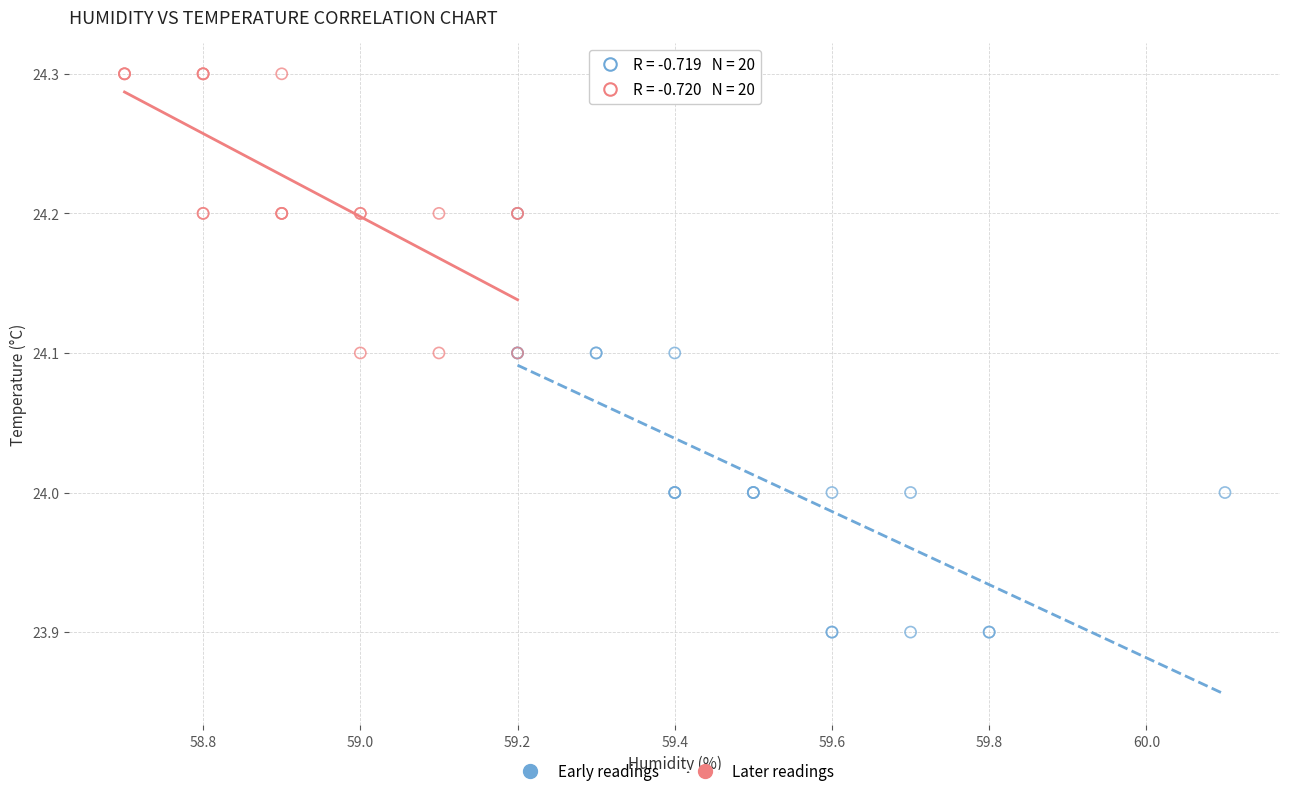

Which series contains the highest Y value?

Later readings